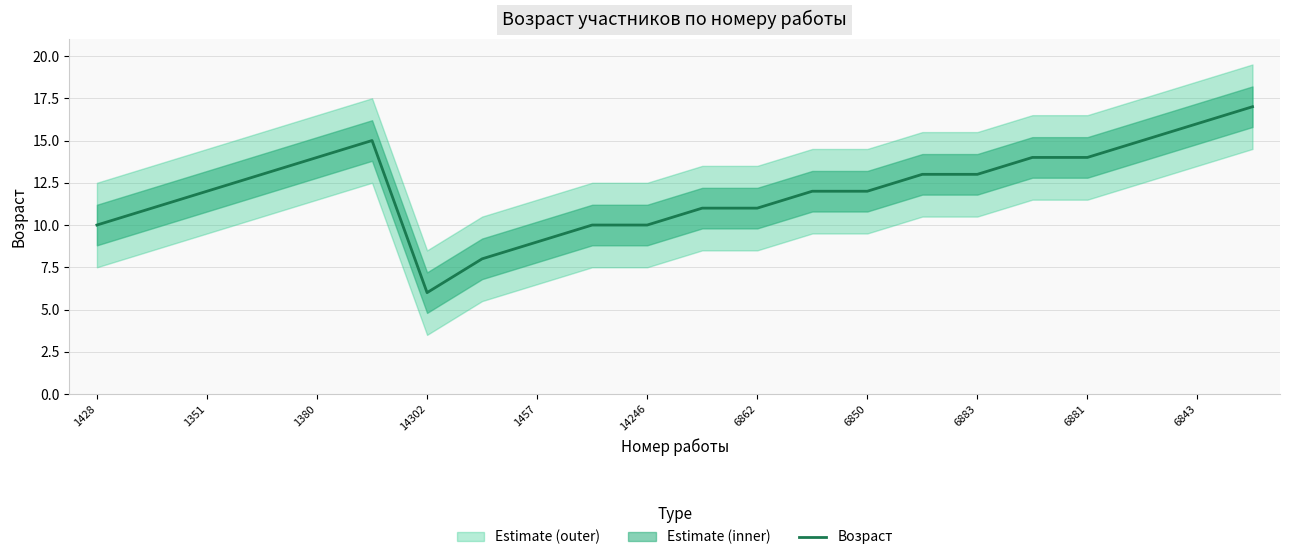

What is the average value?

12